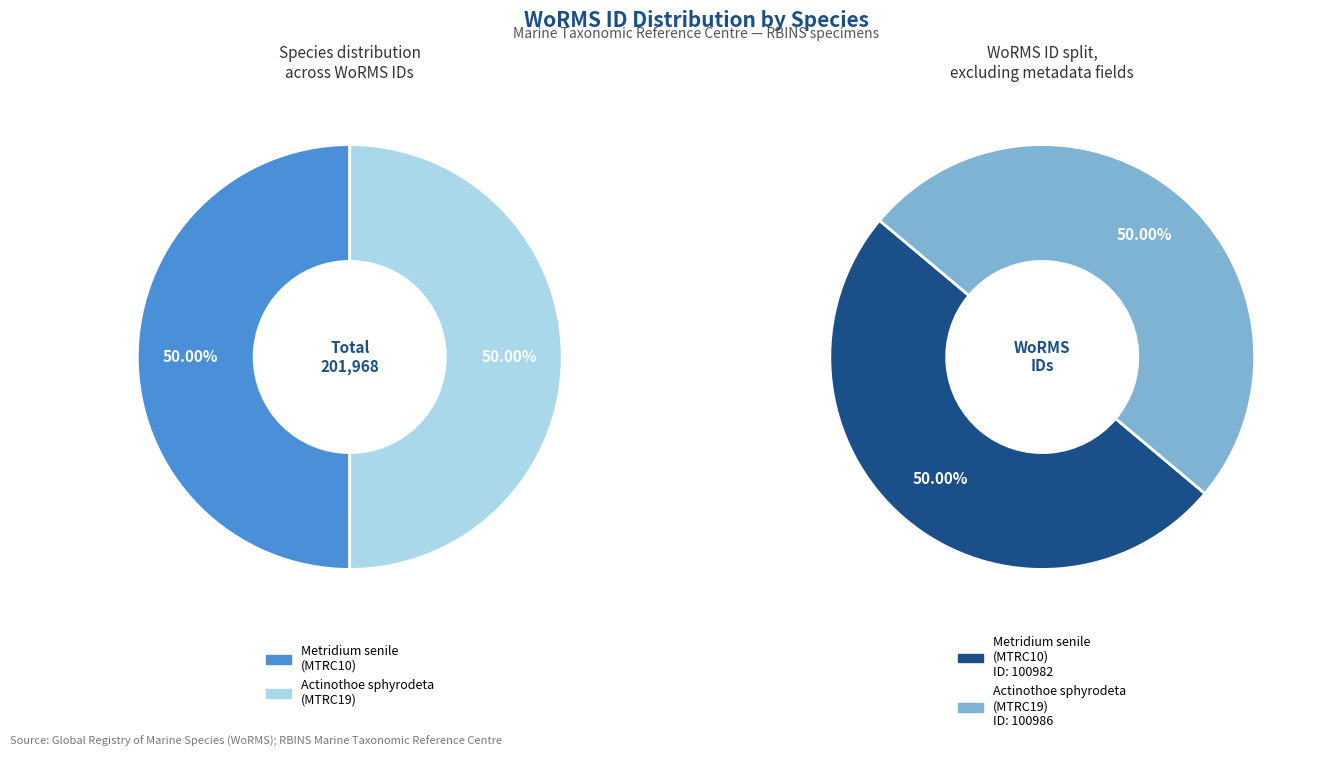

Which category accounts for the majority?

Actinothoe sphyrodeta
(MTRC19)